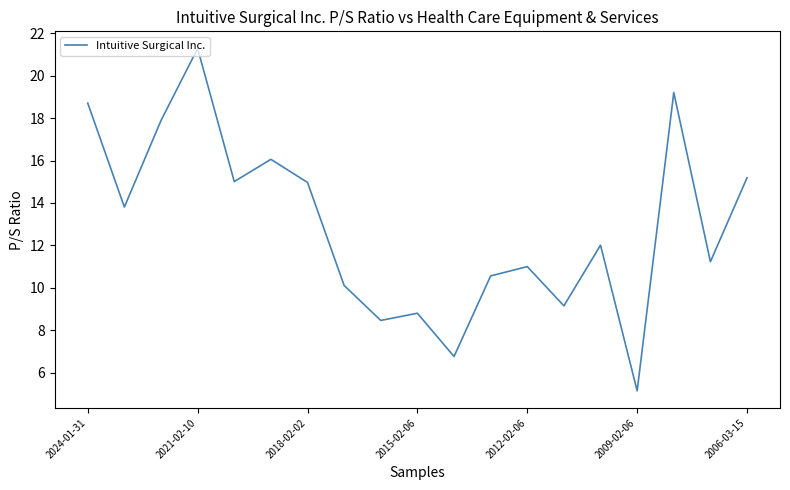

Reading right to left, transcribe all the data shown in this chart.

15.2	11.2	19.2	5.1	12.0	9.2	11.0	10.6	6.8	8.8	8.5	10.1	15.0	16.1	15.0	21.3	17.9	13.8	18.7